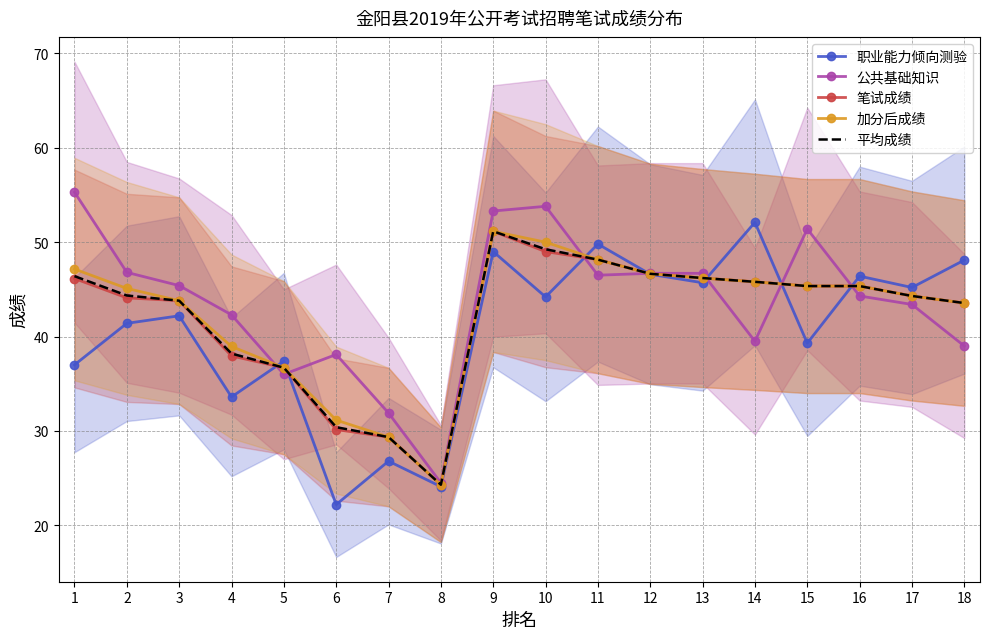

What are all the series names shown in the legend?

职业能力倾向测验, 公共基础知识, 笔试成绩, 加分后成绩, 平均成绩